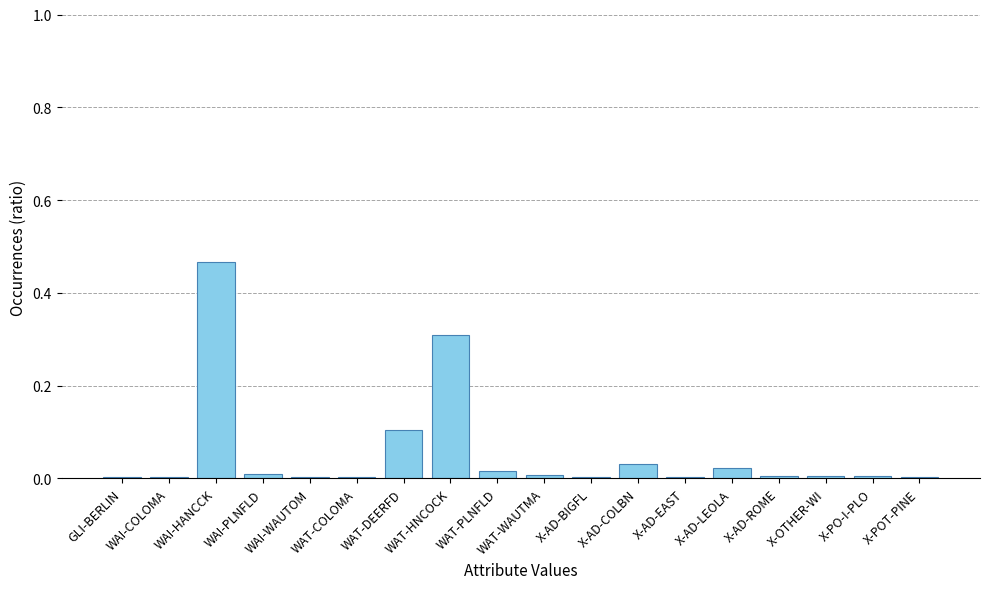

What is the sum of all values?

1.0